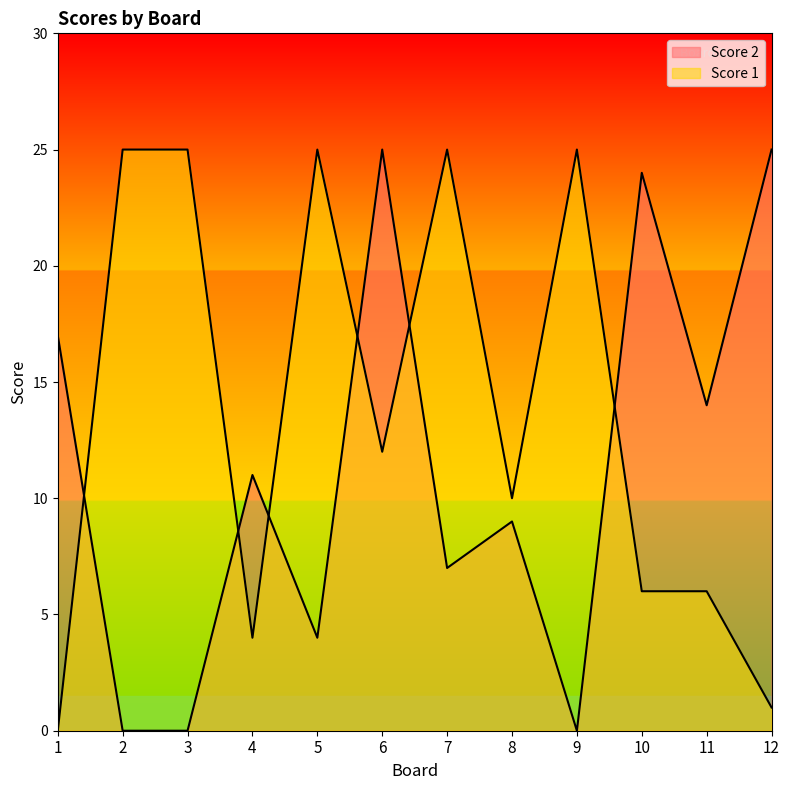

Is it true that Score 2 equals -12 at 3?

False